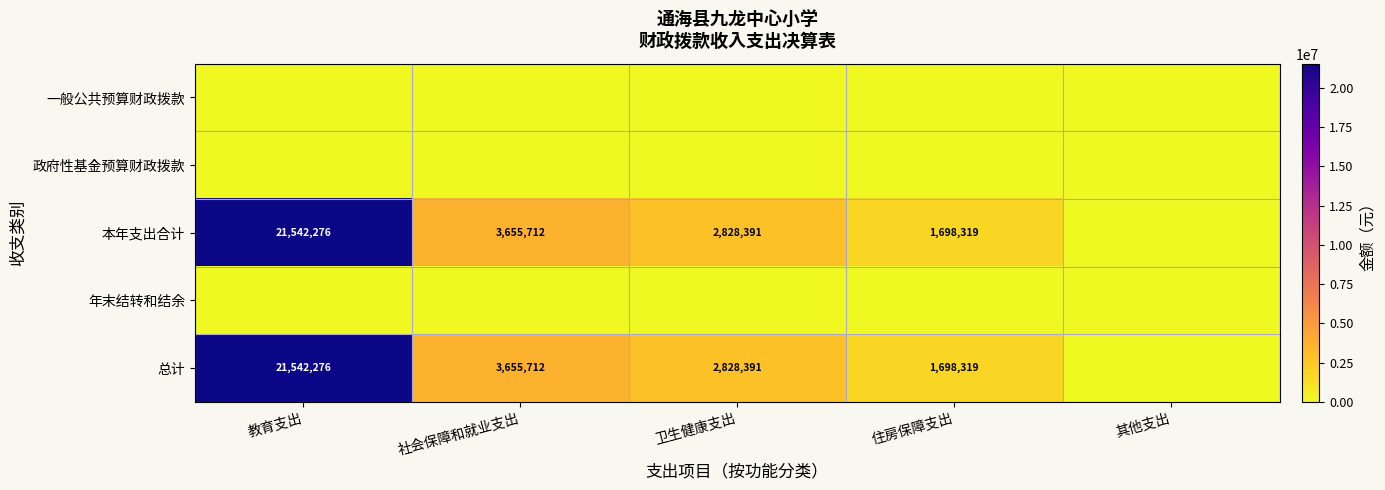

The value of 本年支出合计 at 住房保障支出 is 1698319. True or false?

True